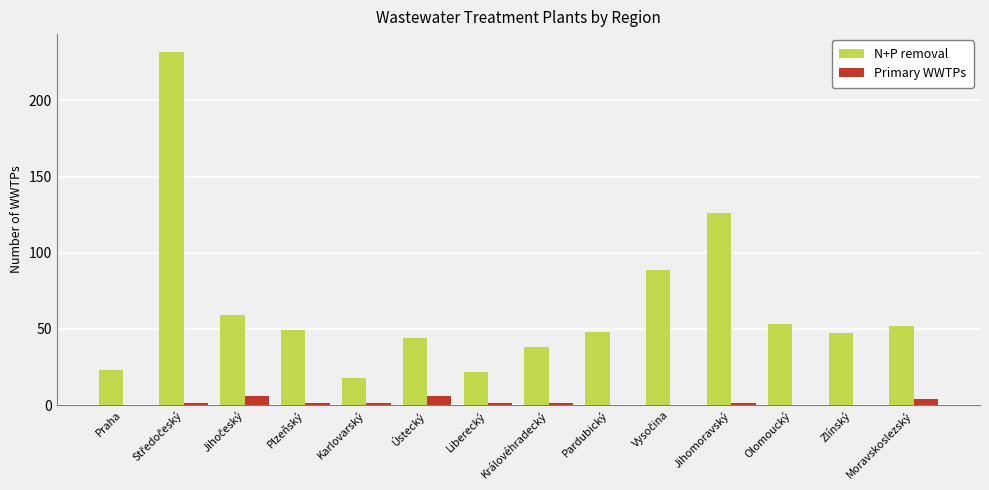

Is the value of Primary WWTPs at Pardubický greater than the value of N+P removal at Praha?

No